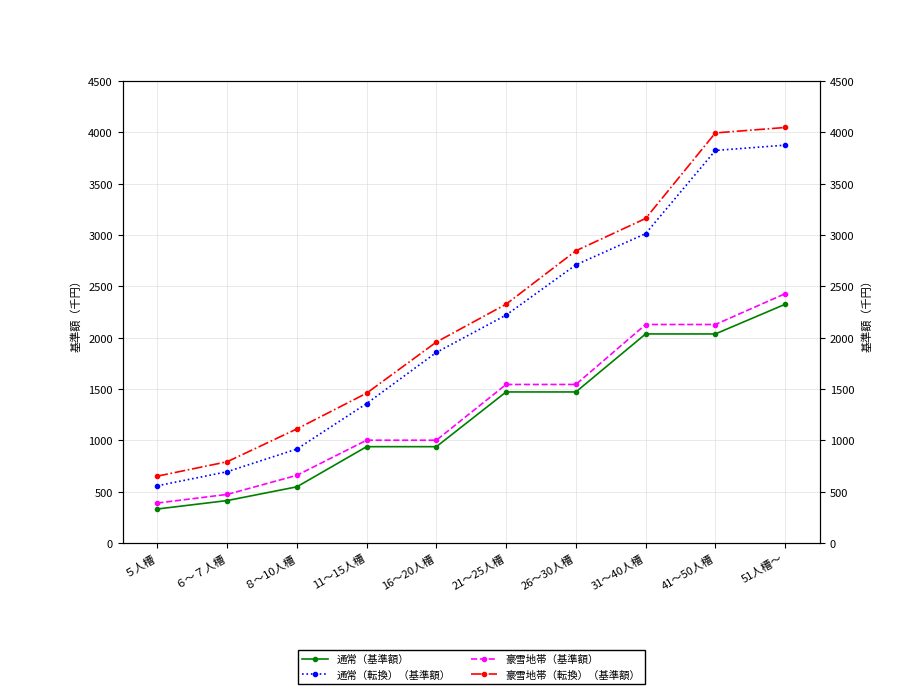

At ６～７人槽, list the series in order from largest to smallest.

豪雪地帯（転換）（基準額）, 通常（転換）（基準額）, 豪雪地帯（基準額）, 通常（基準額）